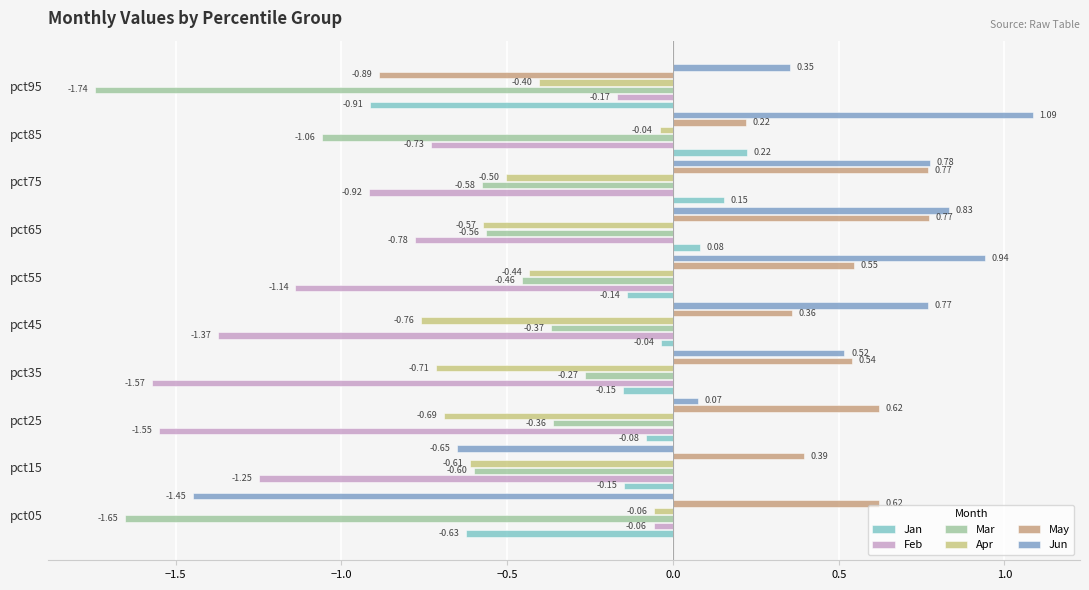

How many positive values does the Jun series have?

8